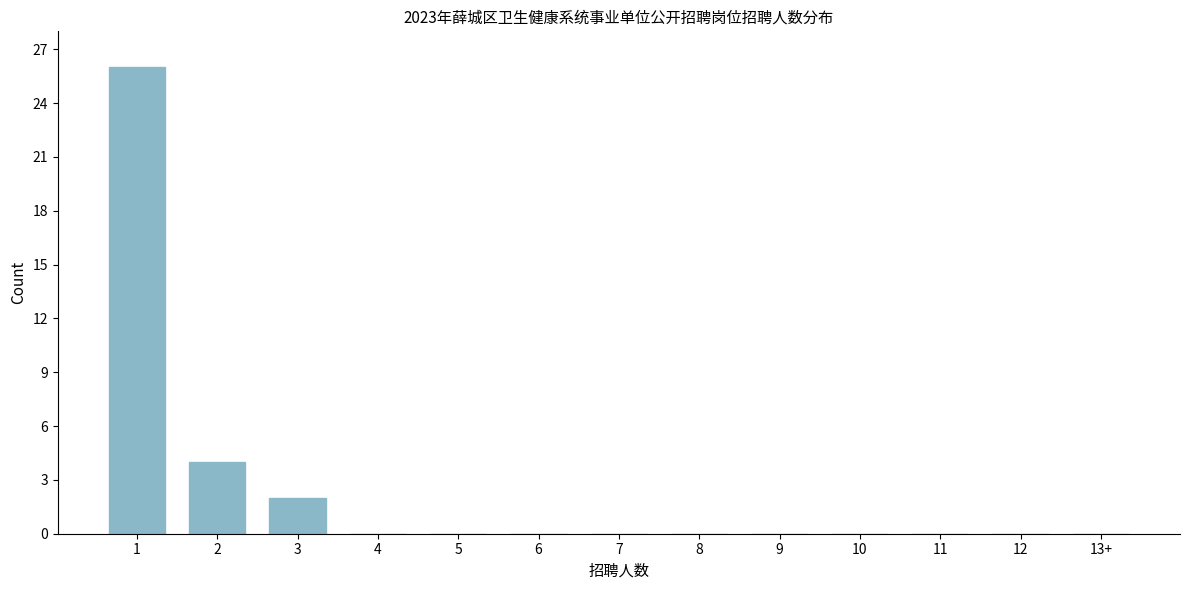

Reading right to left, extract all data points from this chart.

13+=0	12=0	11=0	10=0	9=0	8=0	7=0	6=0	5=0	4=0	3=2	2=4	1=26